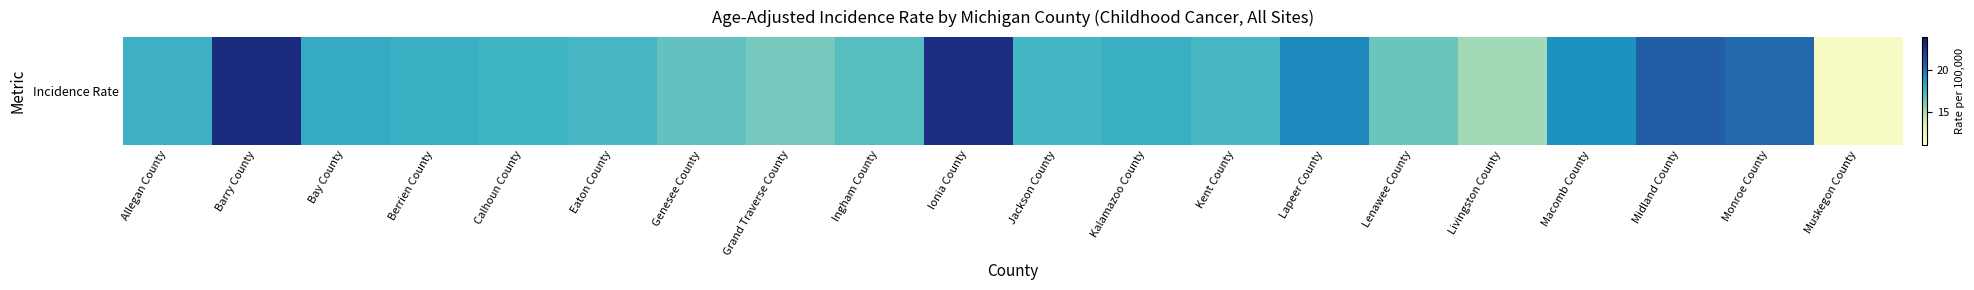

How many data points are above 17?

14